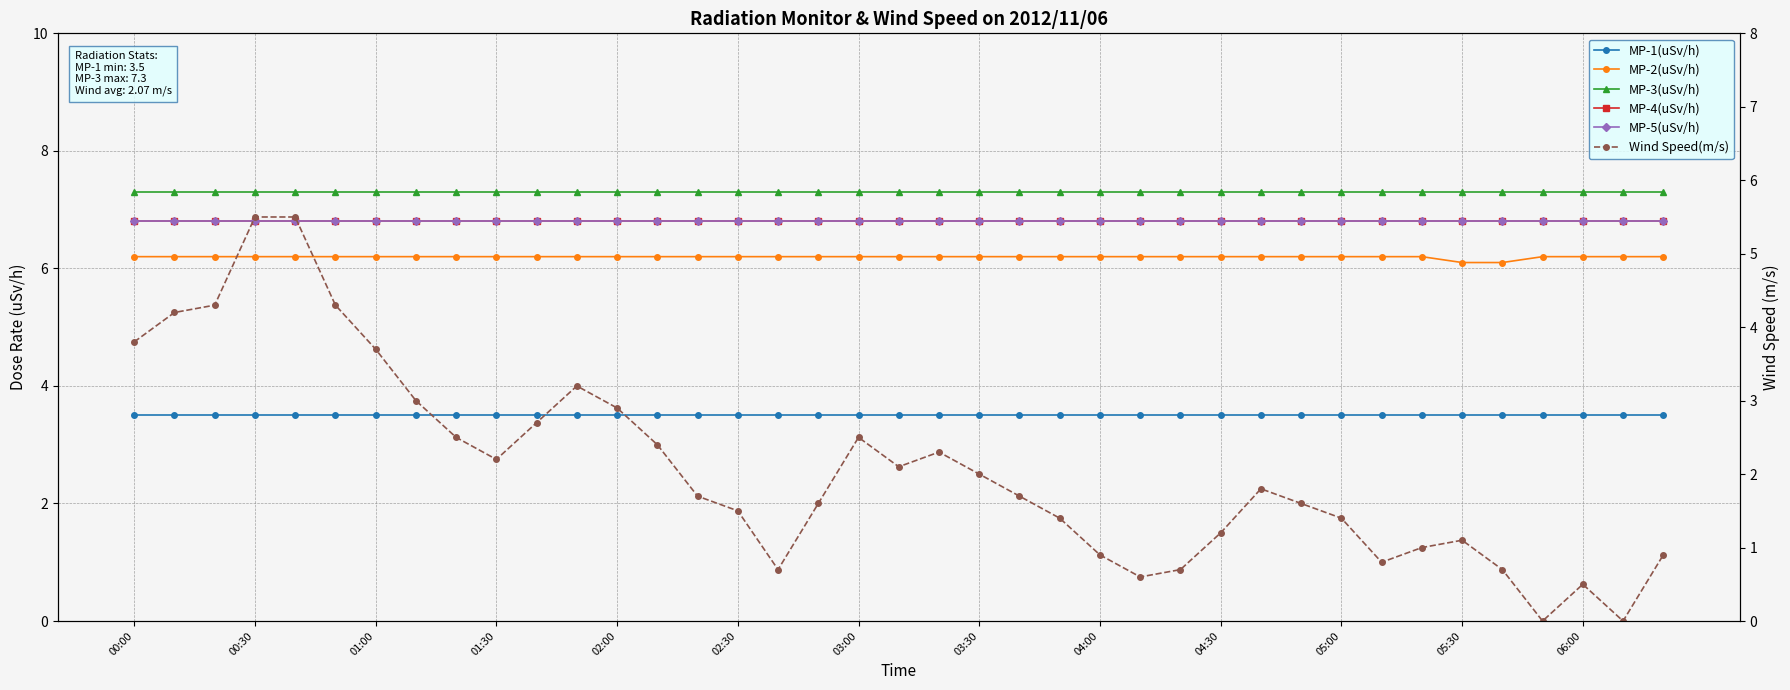

How many series are shown in this chart?

6